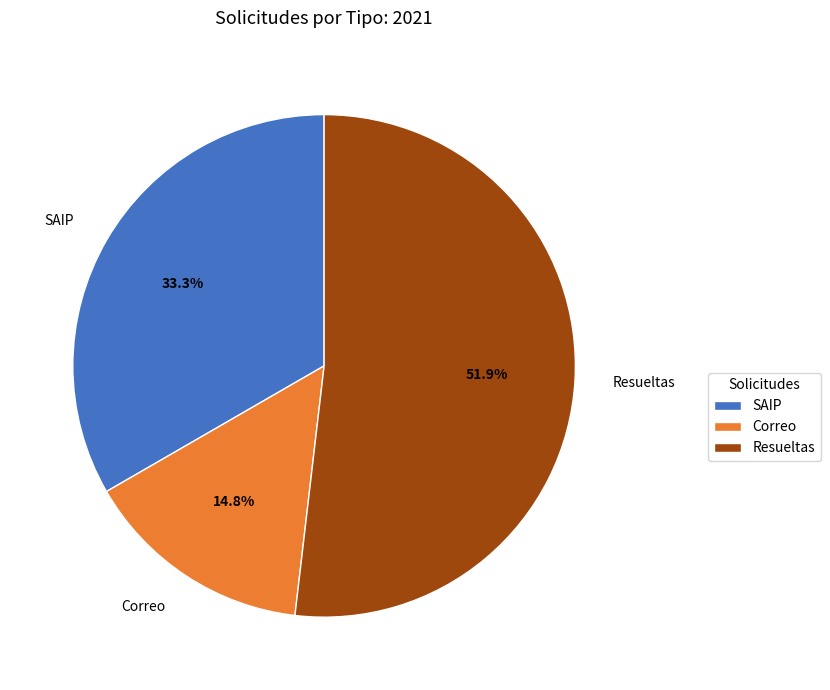

Which slice represents more than half of the pie?

Resueltas